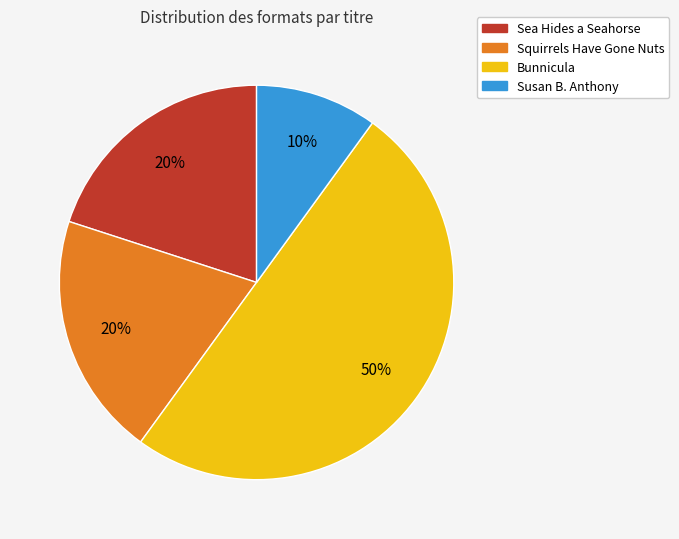

Is it true that Sea Hides a Seahorse is 20% of the pie?

True